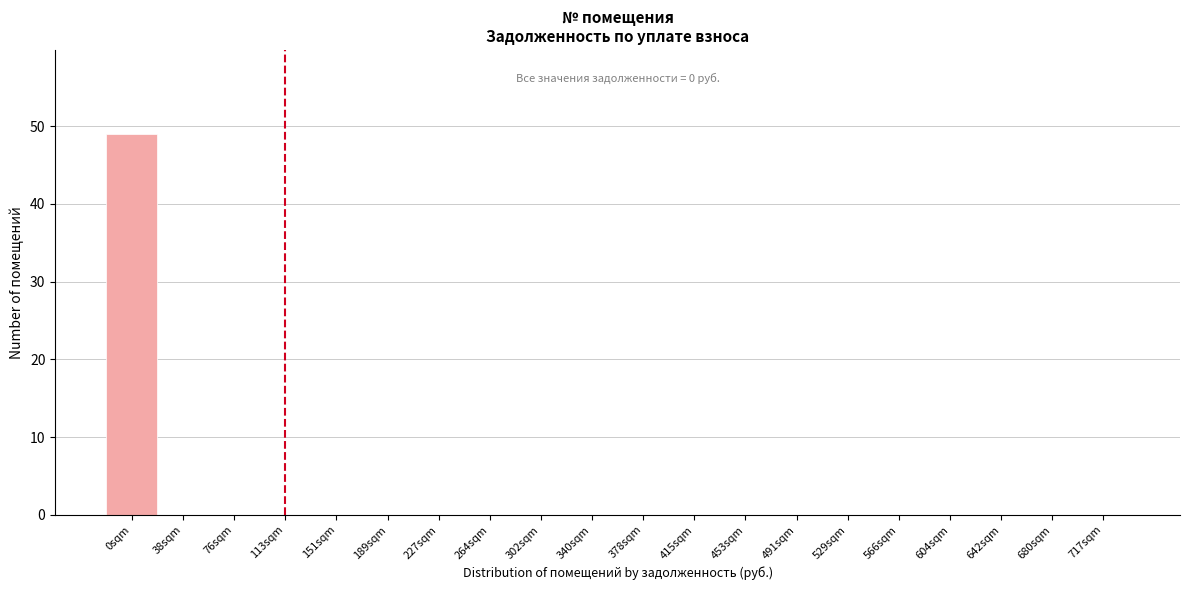

Reading left to right, what are all the values shown in this chart?

0sqm=49	38sqm=0	76sqm=0	113sqm=0	151sqm=0	189sqm=0	227sqm=0	264sqm=0	302sqm=0	340sqm=0	378sqm=0	415sqm=0	453sqm=0	491sqm=0	529sqm=0	566sqm=0	604sqm=0	642sqm=0	680sqm=0	717sqm=0